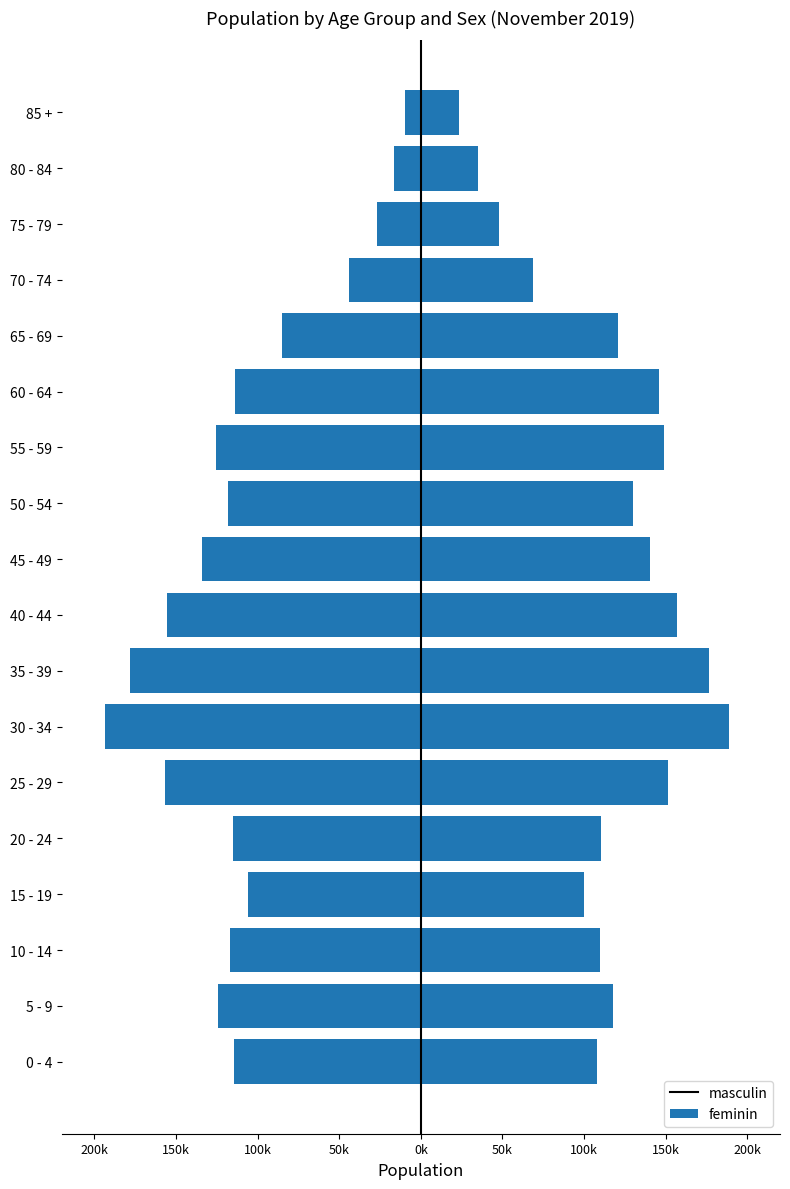

How many data points in feminin are above 120952?

8